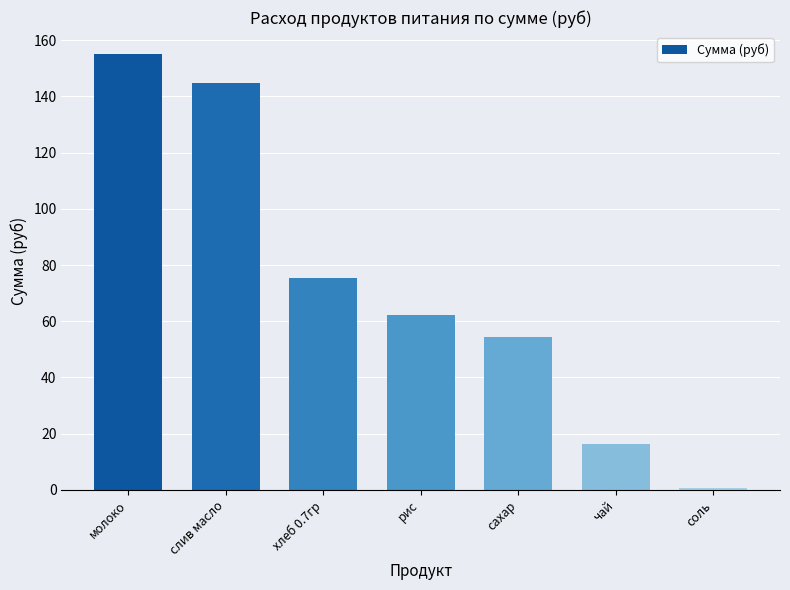

How many bars are there in total?

7